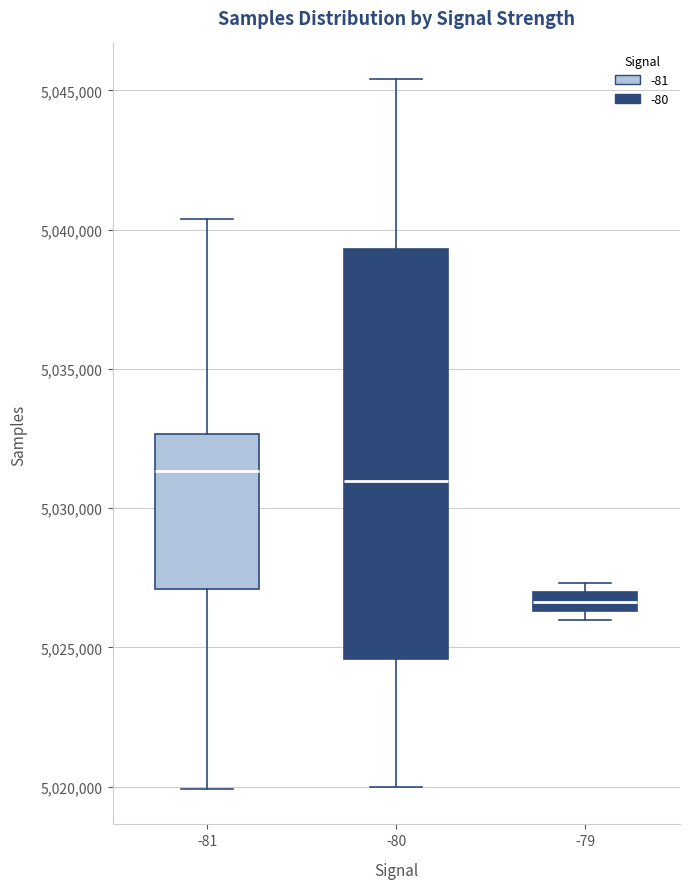

Where does the upper whisker of the box at x = -81 end on the y-axis? The values are not printed on the chart, so give them approximately, as read against the axis.

5040500